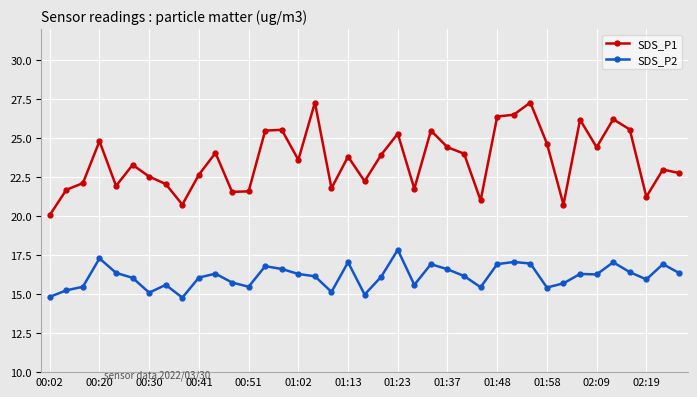

Which series has the largest range (max minus min)?

SDS_P1